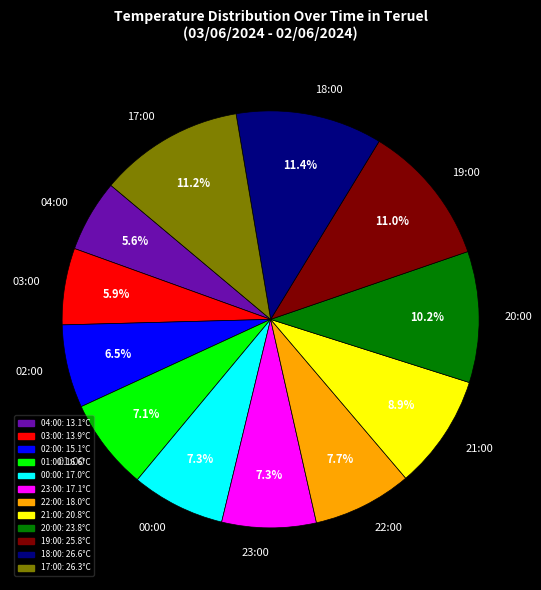

Which has a higher value, 01:00 or 20:00?

20:00